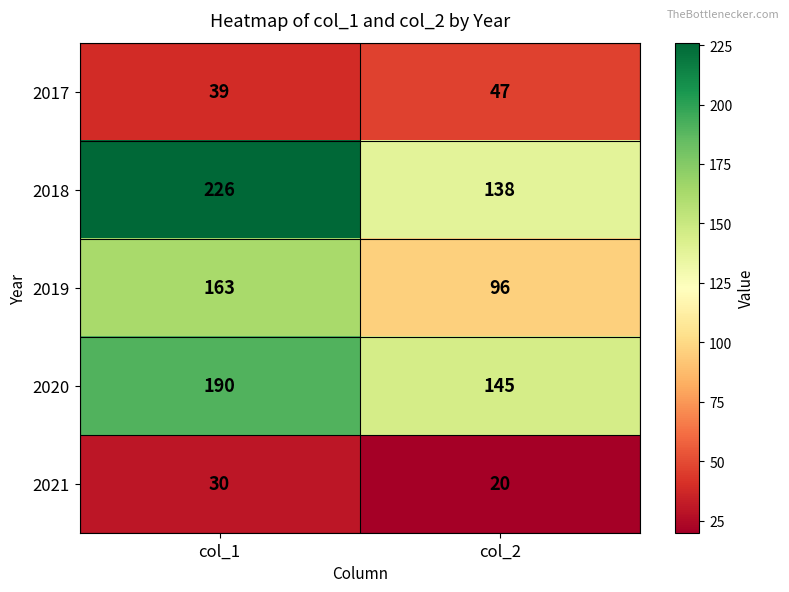

What is the average value of the 2018 series?

182